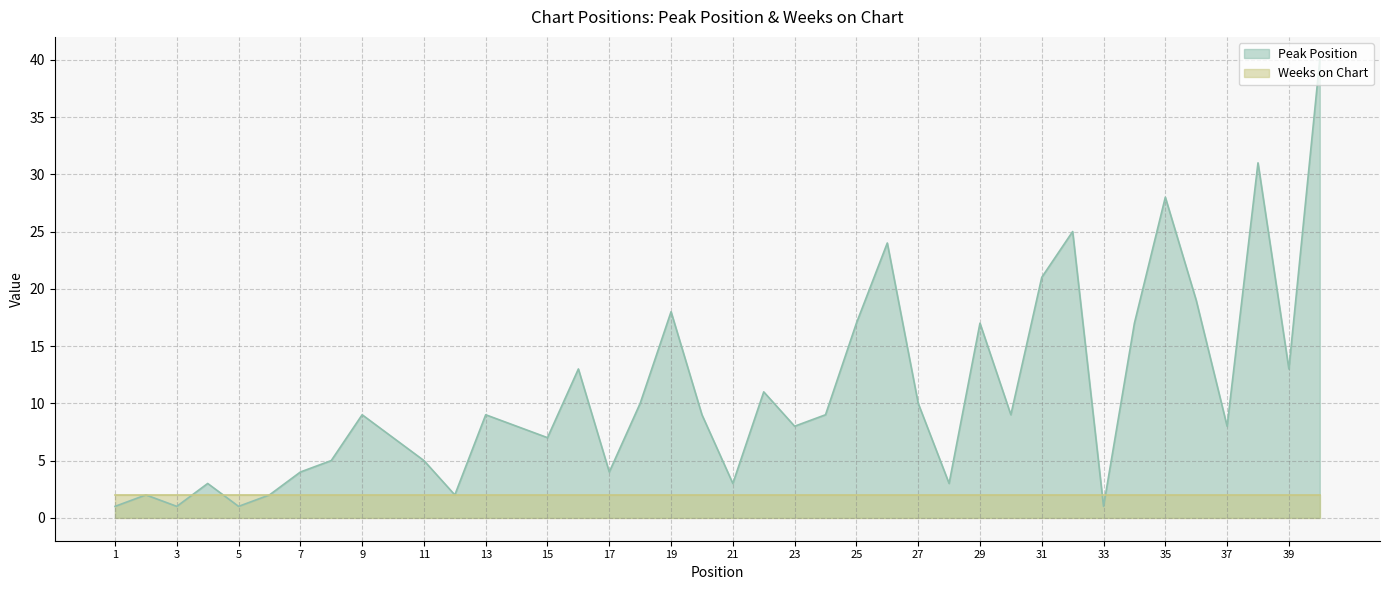

True or false: the data has more than 2 interior local peaks.

True